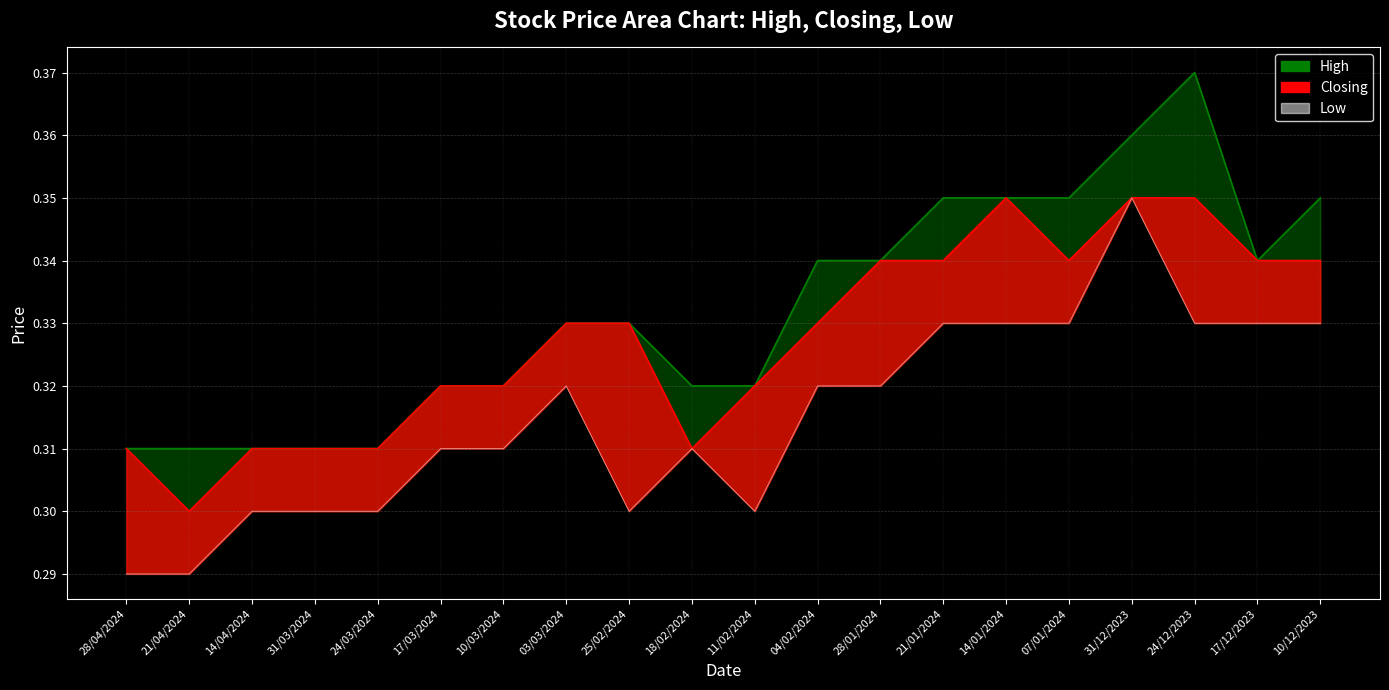

List the labels in order of value, largest first.

31/12/2023, 21/01/2024, 14/01/2024, 07/01/2024, 24/12/2023, 17/12/2023, 10/12/2023, 03/03/2024, 04/02/2024, 28/01/2024, 17/03/2024, 10/03/2024, 18/02/2024, 14/04/2024, 31/03/2024, 24/03/2024, 25/02/2024, 11/02/2024, 28/04/2024, 21/04/2024